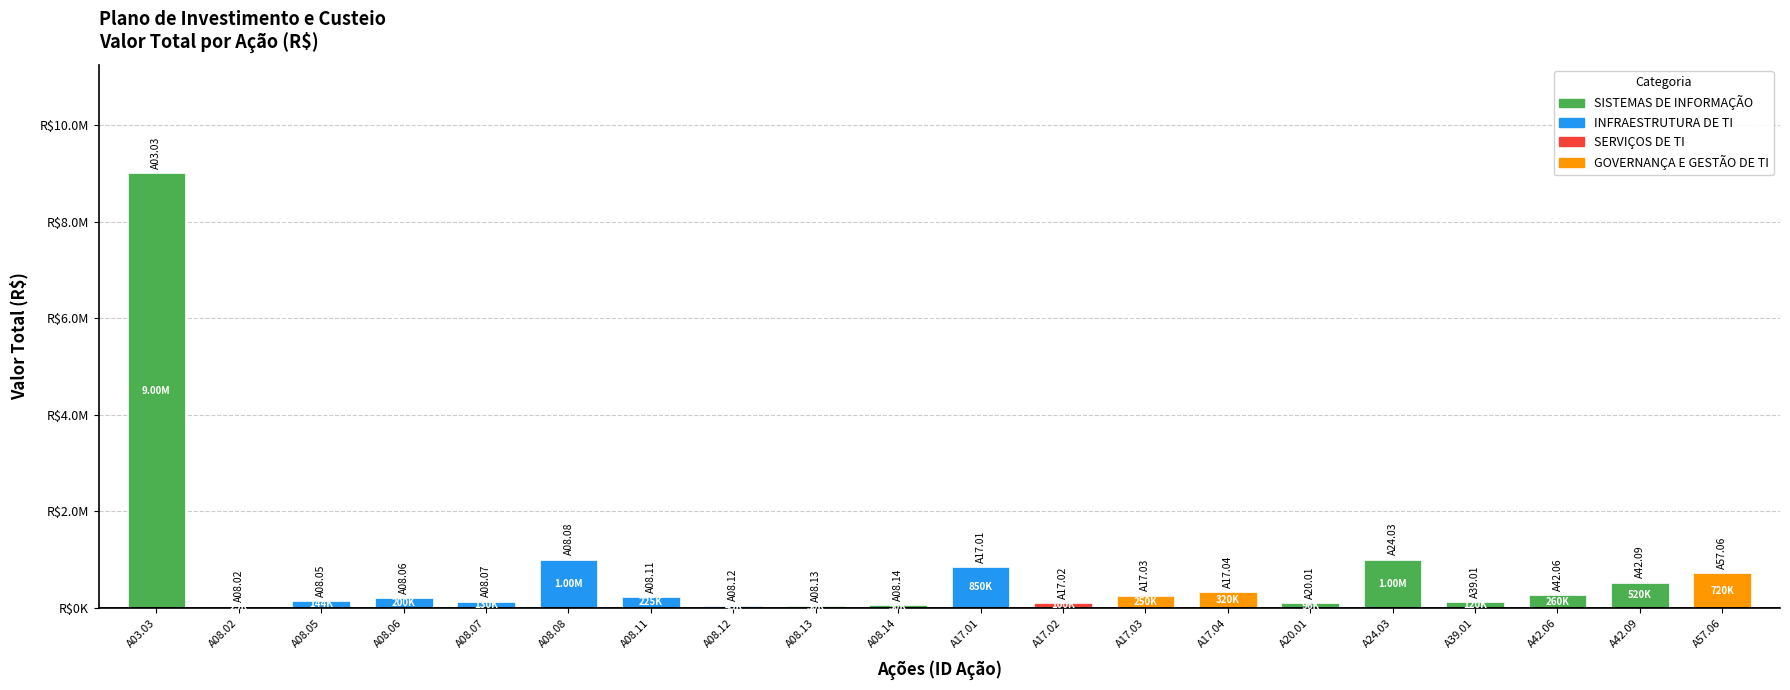

Is it true that the value at A08.07 is 33350.6?

False